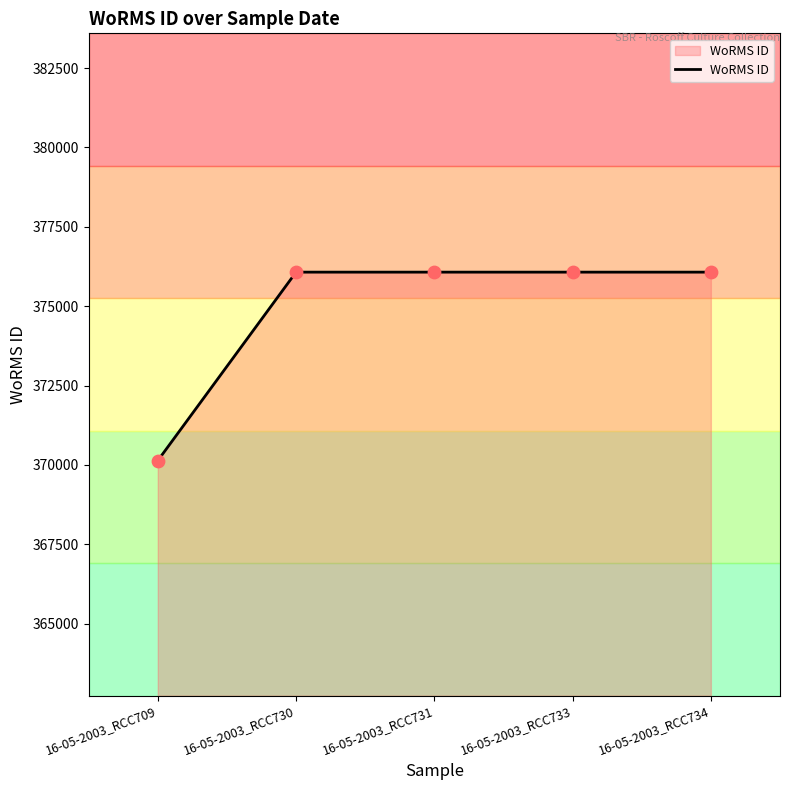

Approximately how many times larger is the value at 16-05-2003_RCC734 compared to 16-05-2003_RCC731?

1.0